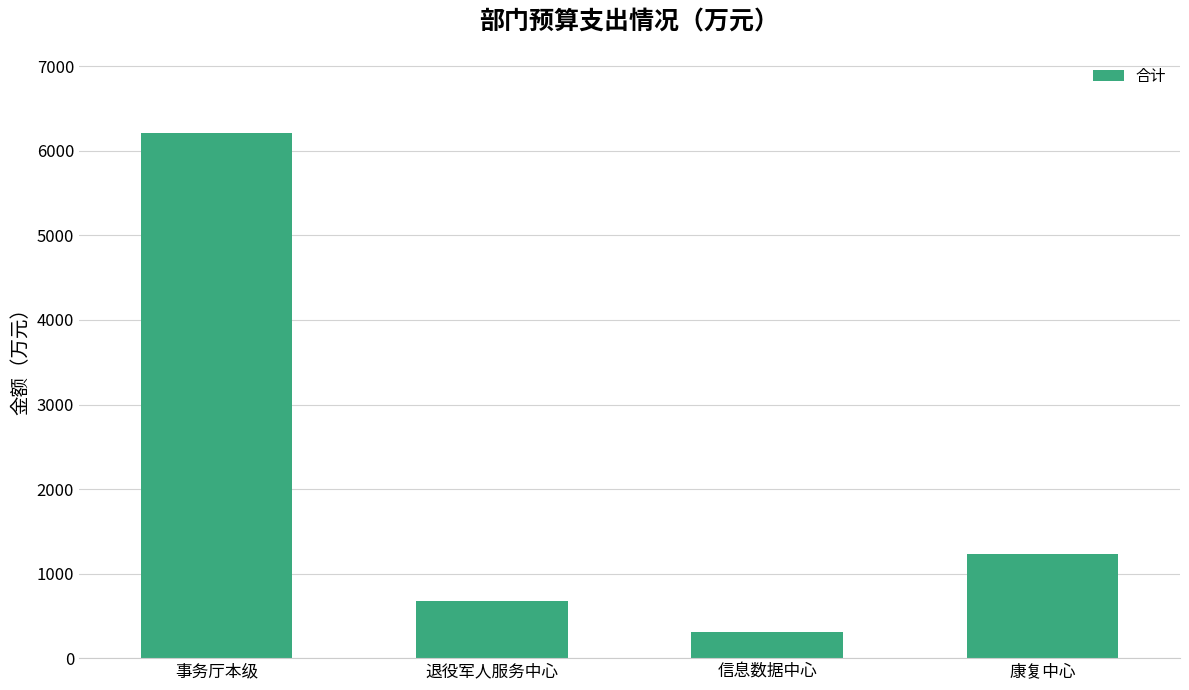

Where is the data nearest to the value 3260?

康复中心